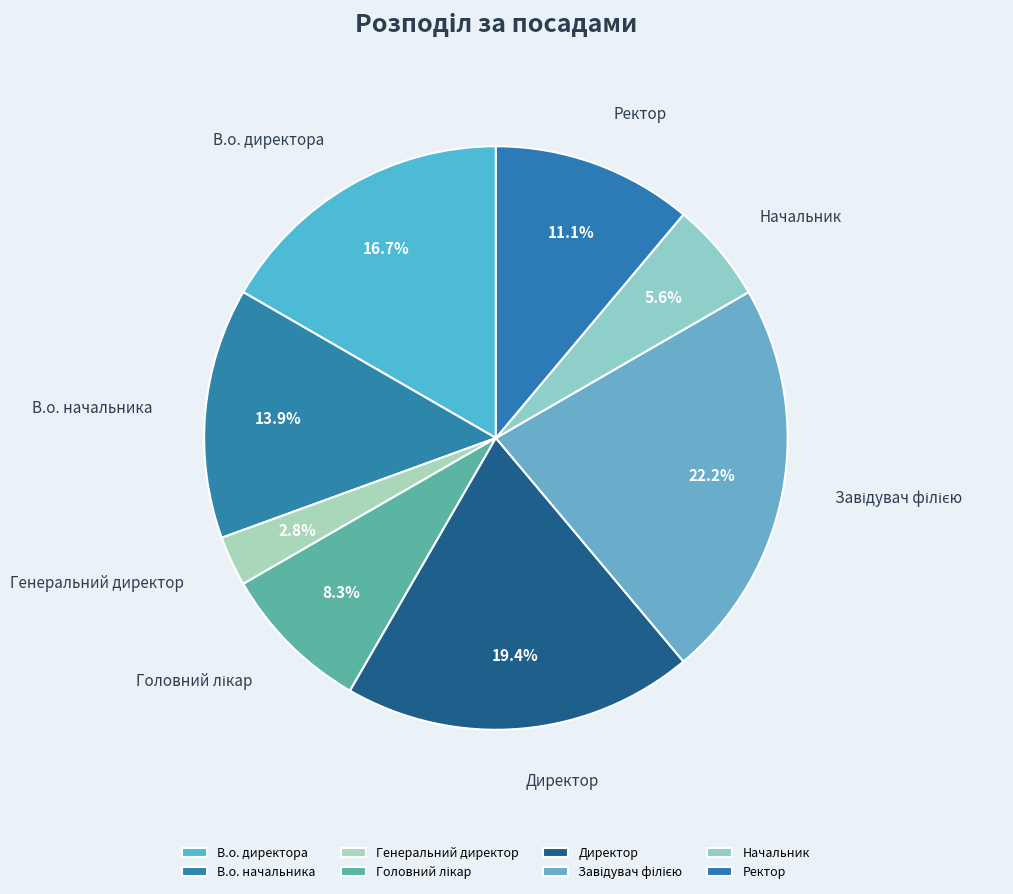

What is the ratio of the value at В.о. директора to the value at Директор?

0.9